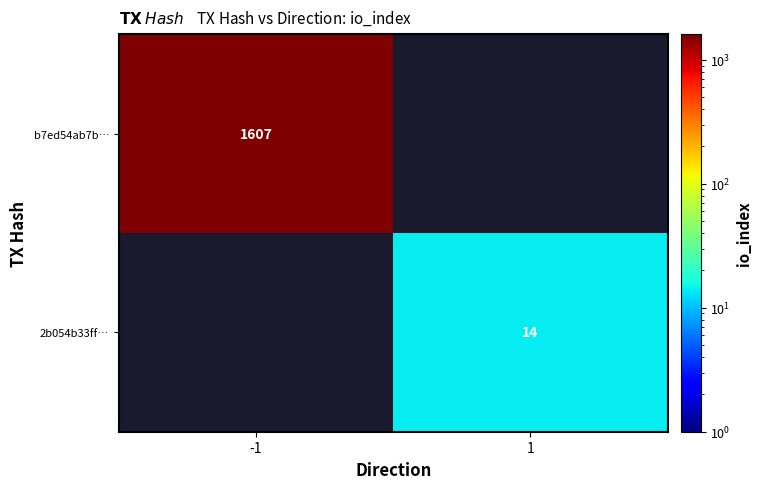

The value of b7ed54ab7b… at -1 is 449. True or false?

False